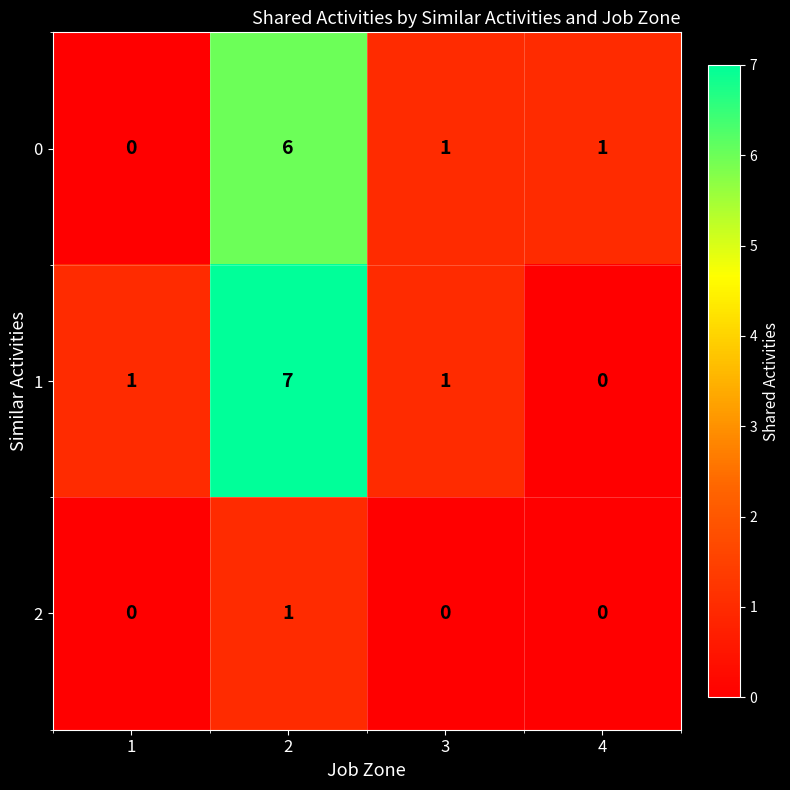

Reading left to right, what are all the values shown in this chart?

0: 0	6	1	1
1: 1	7	1	0
2: 0	1	0	0